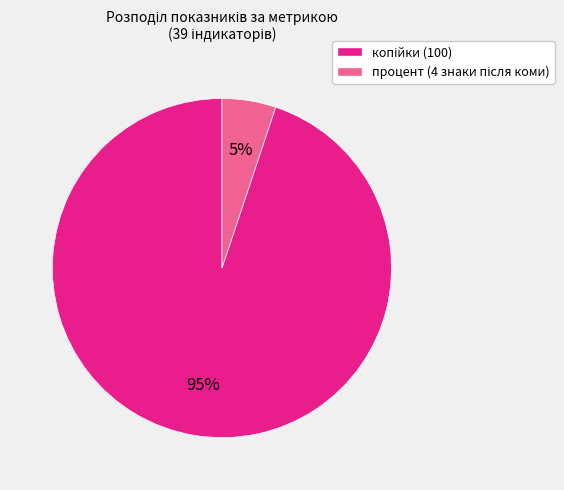

To the nearest percent, what is the difference between the largest and smallest slice percentages?

90%